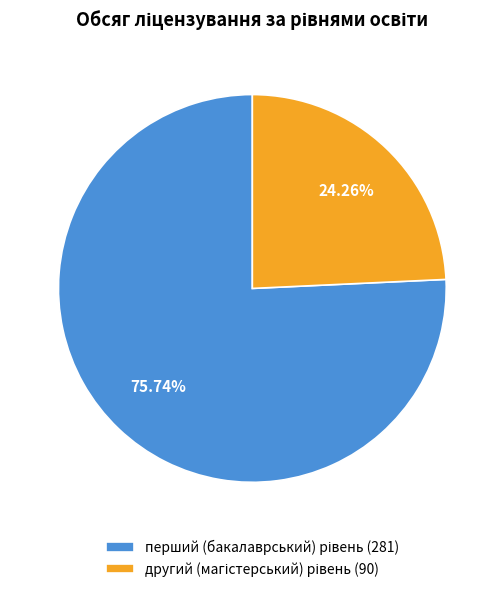

Does any single category account for the majority?

Yes